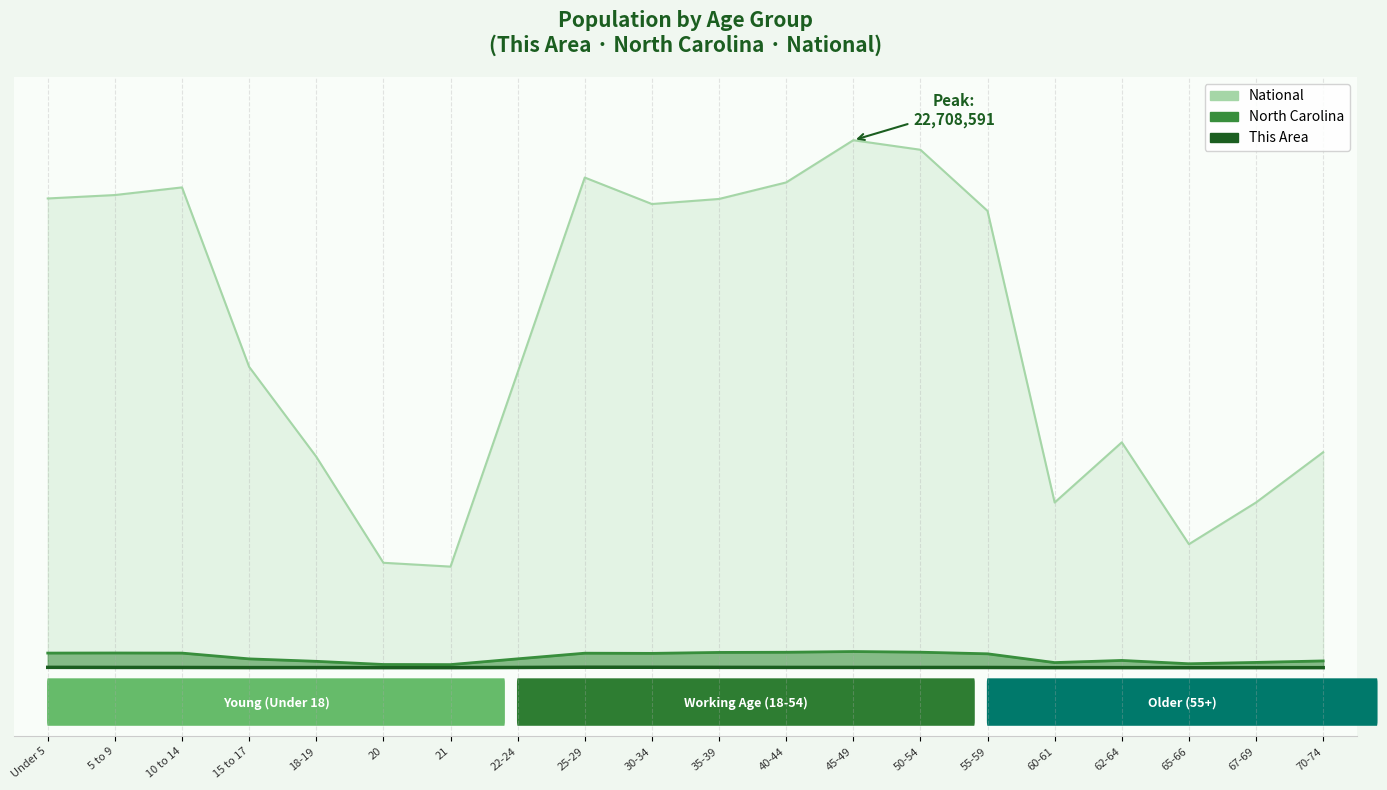

What position from the right is 20?

15